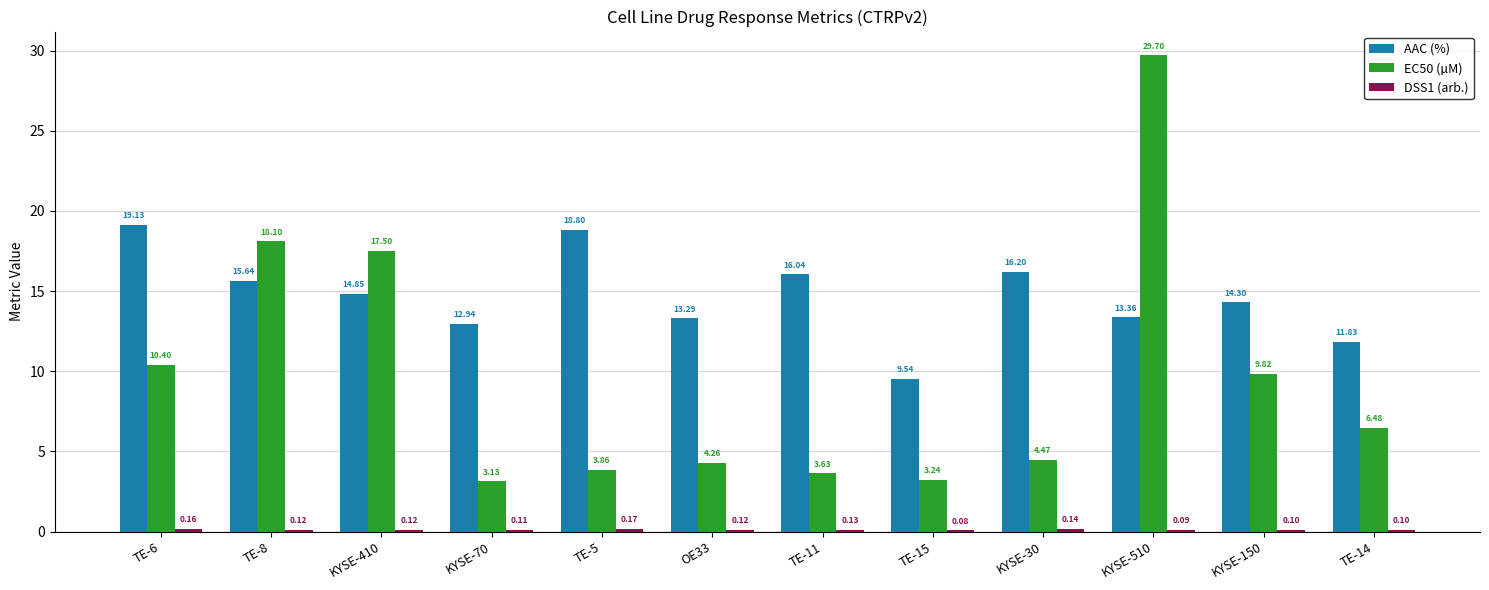

Where does the AAC (%) series first go above 14?

TE-6